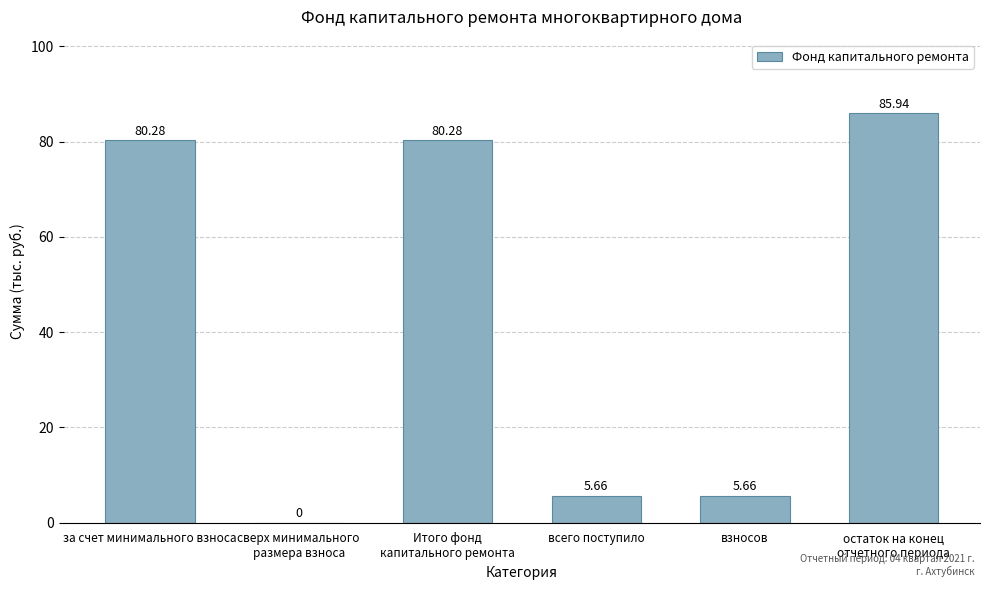

What is the greatest value displayed?

85.9